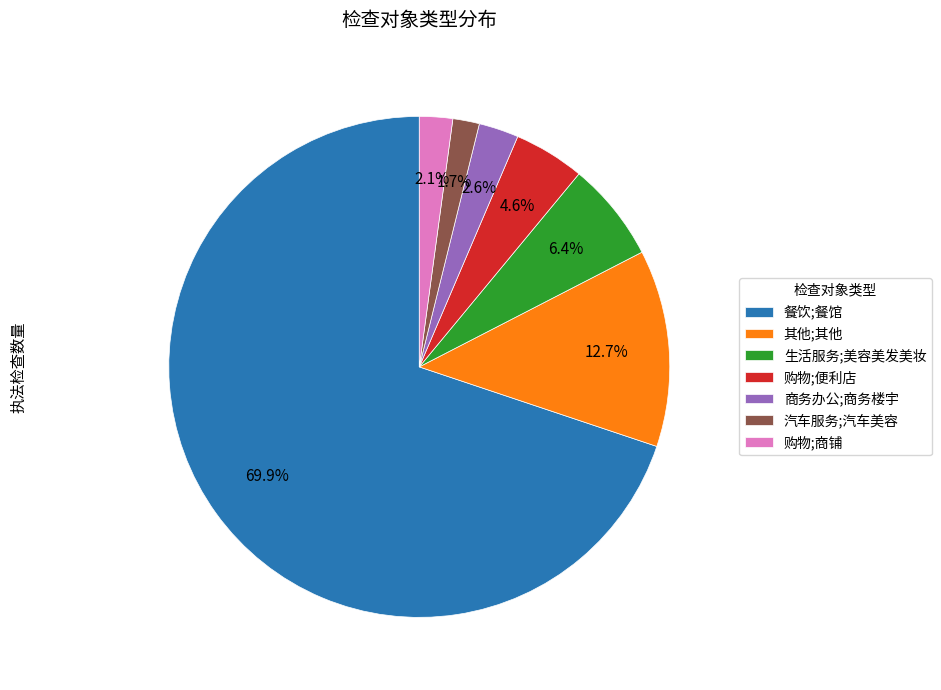

What is the total percentage of 餐饮;餐馆 and 汽车服务;汽车美容?

71.6%